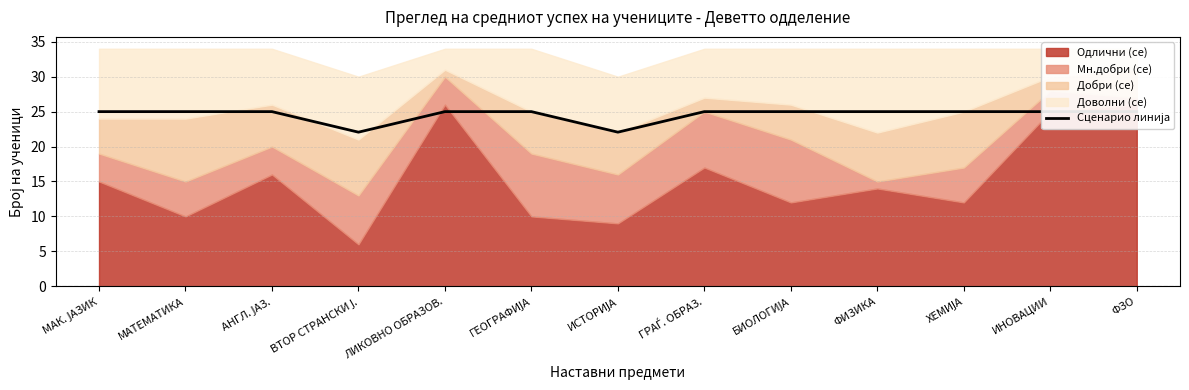

What is the difference between the values at ВТОР СТРАНСКИ Ј. and МАК. ЈАЗИК?

2.9